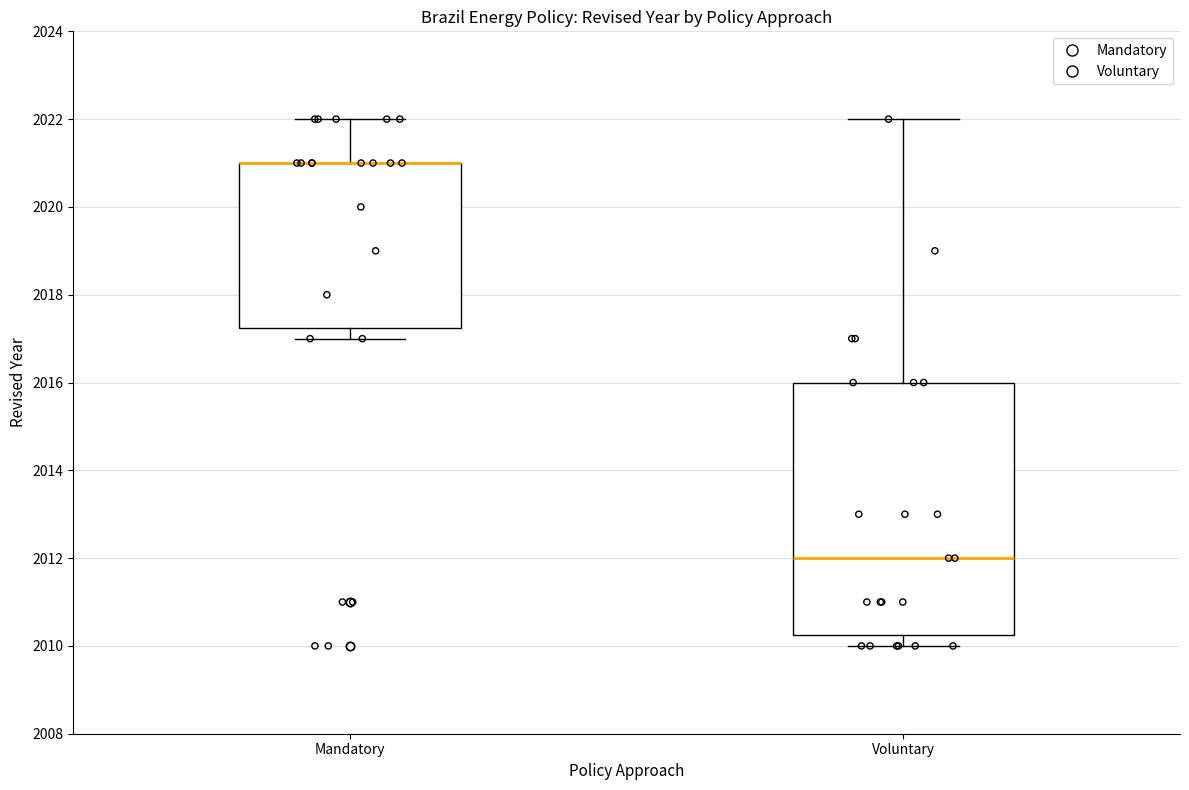

Reading left to right, read every box against the y-axis: the position of its median line, the range the box covers, and the ends of its whiskers. The values are not printed on the chart, so give them approximately, as read against the axis.

Mandatory: median 2021.0 (drawn on the box's upper edge), box 2017.2 to 2021.0, whiskers 2017.0 to 2022.0
Voluntary: median 2012.0, box 2010.2 to 2016.0, whiskers 2010.0 to 2022.0